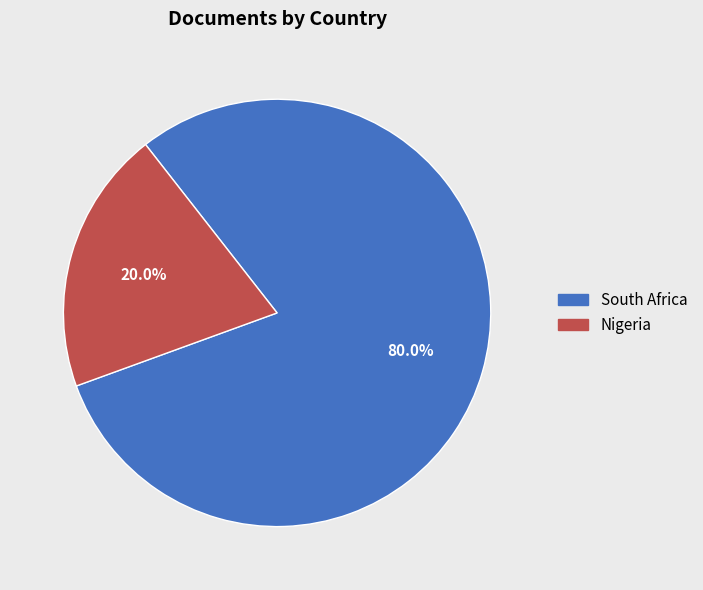

To the nearest percent, what is the difference between the Nigeria and South Africa slice percentages?

60%